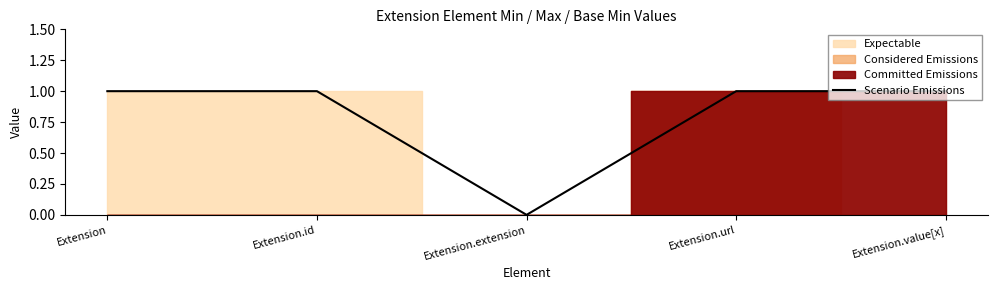

Is it true that the value at Extension.id is 1?

True